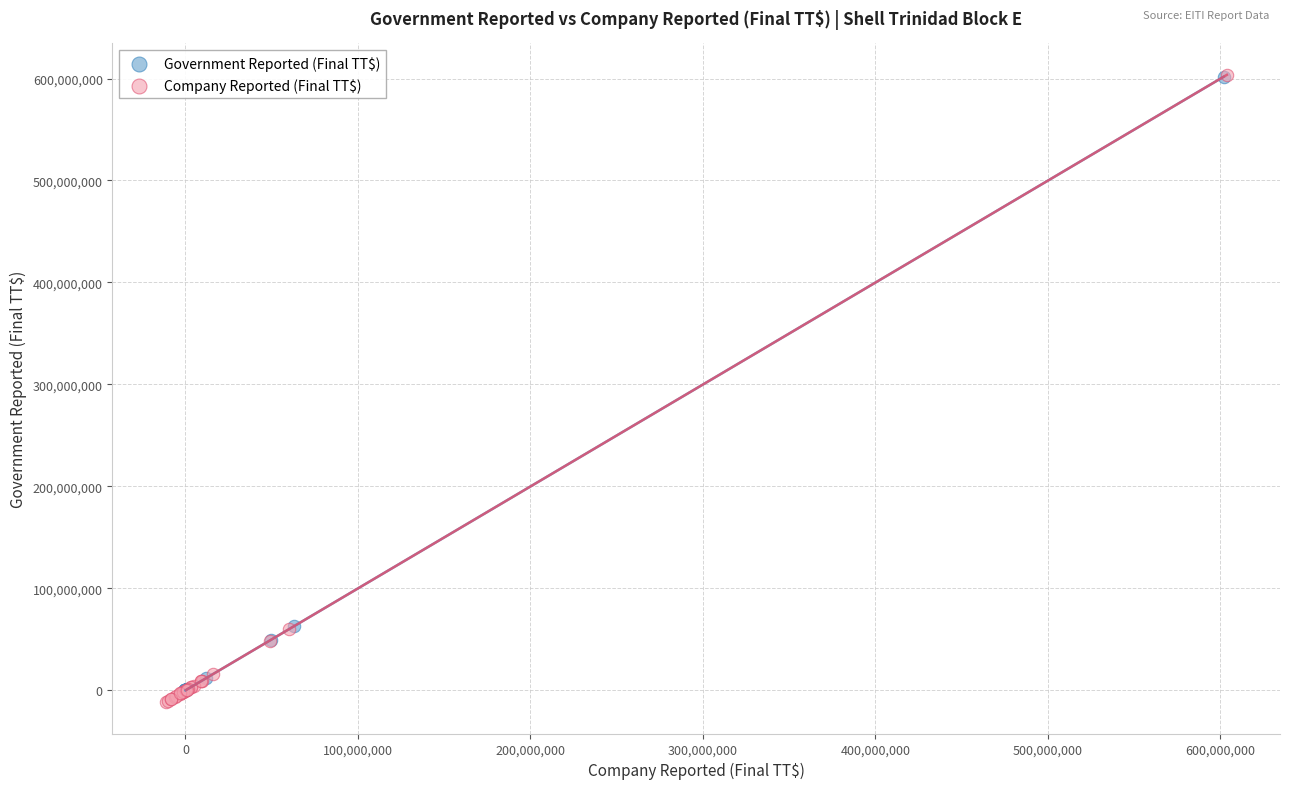

Which series has the largest Y range (max minus min)?

Company Reported (Final TT$)